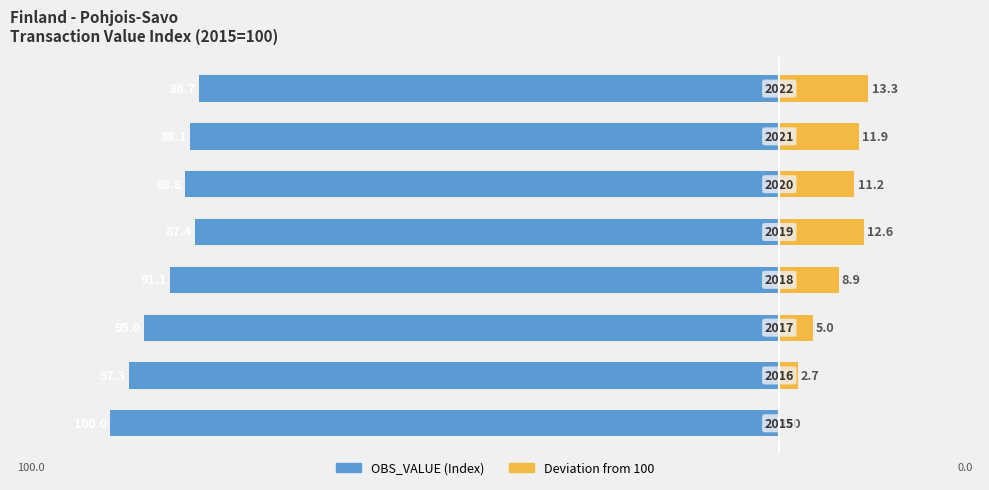

True or false: Deviation from 100 has a value of 13.3 at 7.

True